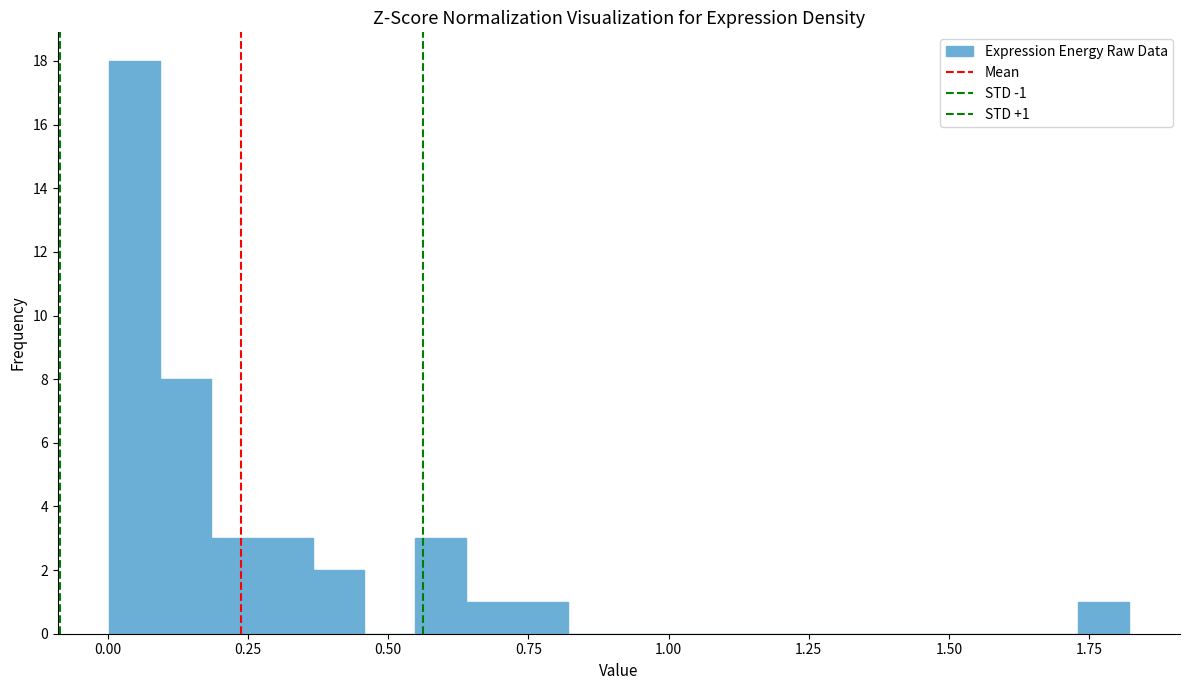

Read against the x-axis, roughly where is the centre of the tallest bar?

0.05